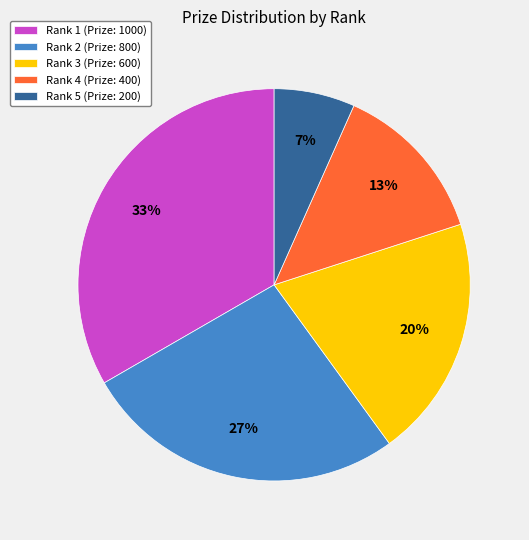

What is the ratio of the value at Rank 4 (Prize: 400) to the value at Rank 3 (Prize: 600)?

0.7